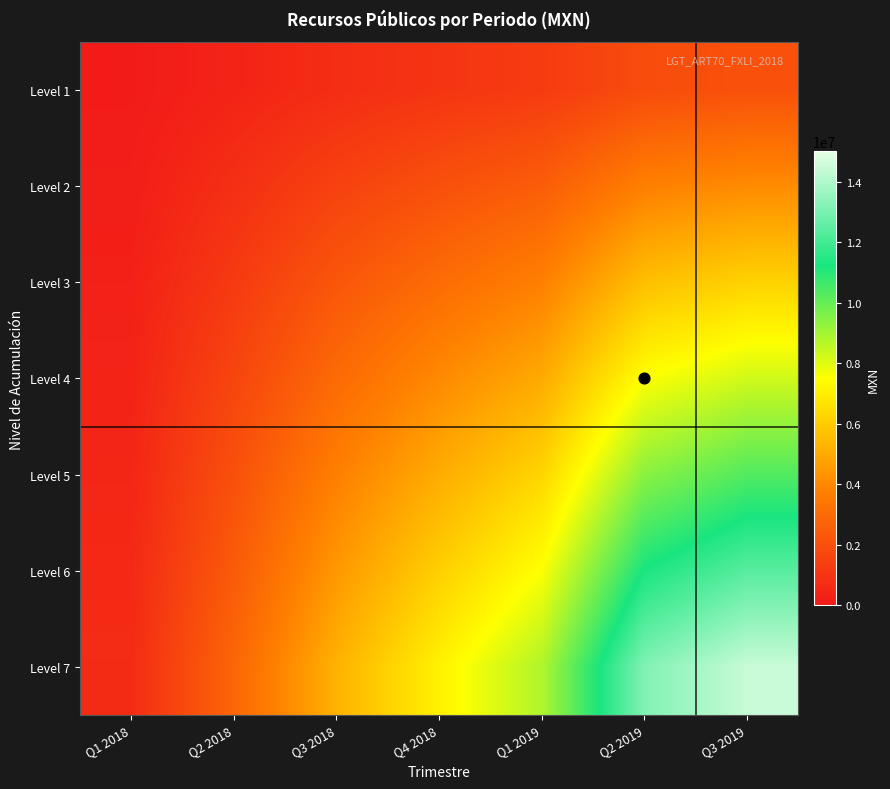

Between Q2 2019 and Q4 2018, which is larger?

Q2 2019